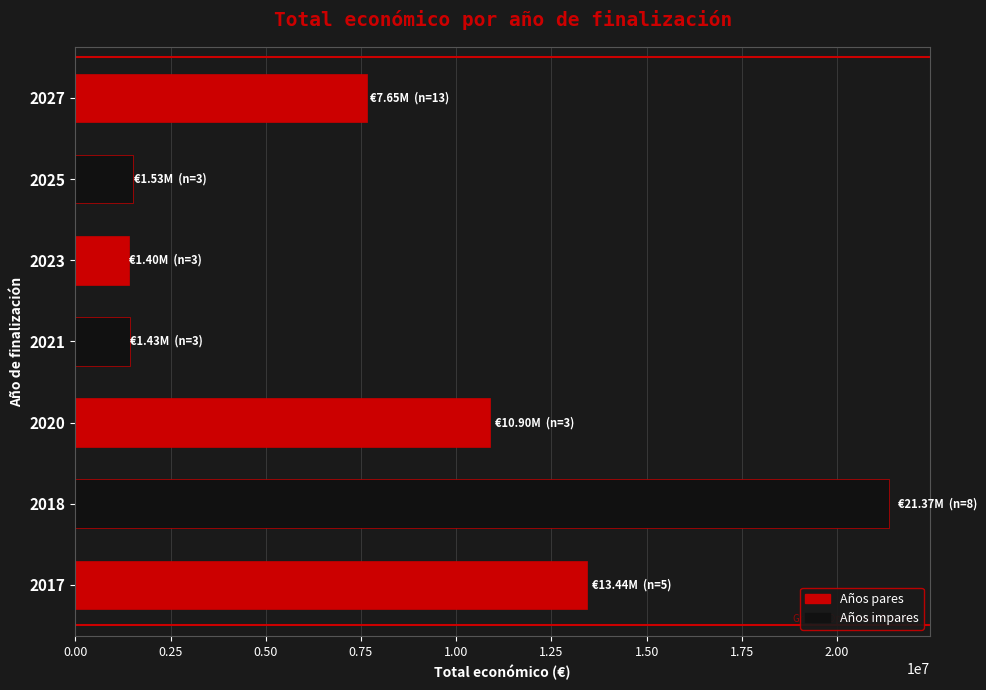

What is the sum of all values?

57733598